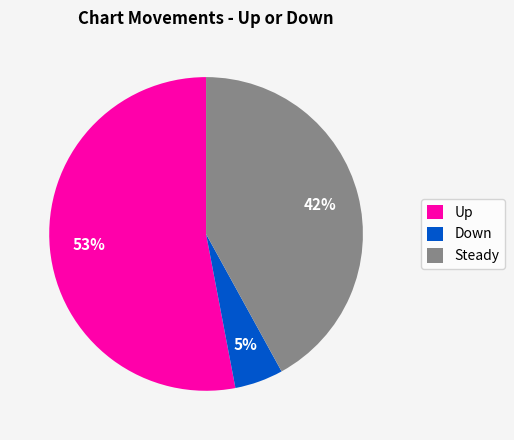

To the nearest percent, what is the average slice percentage?

33%